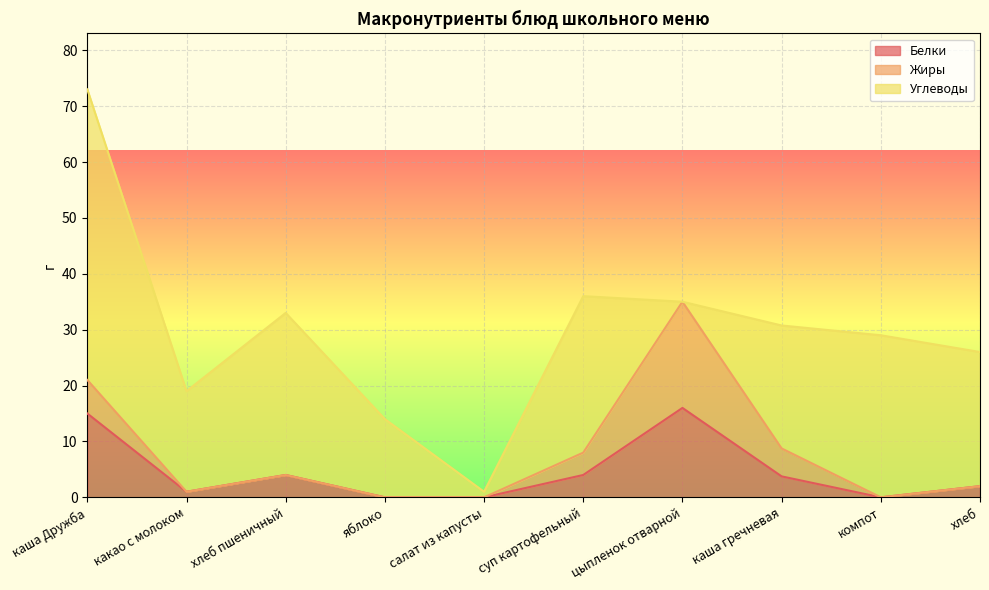

What are all the series names shown in the legend?

Белки, Жиры, Углеводы